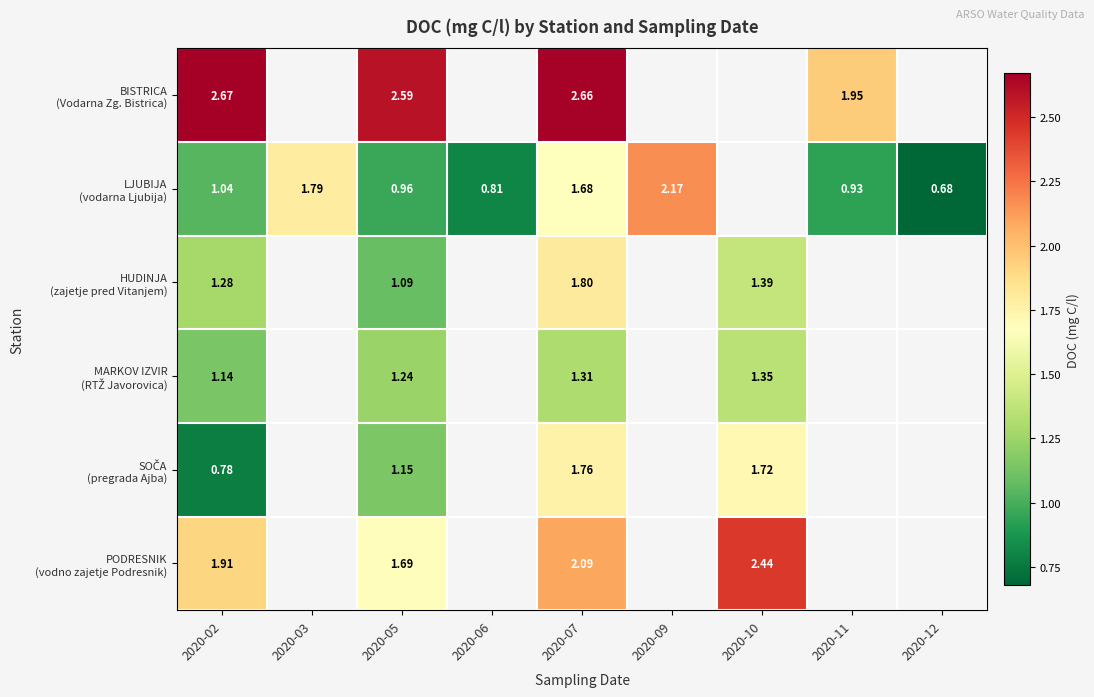

What is the lowest value of the PODRESNIK (vodno zajetje Podresnik) series?

1.7